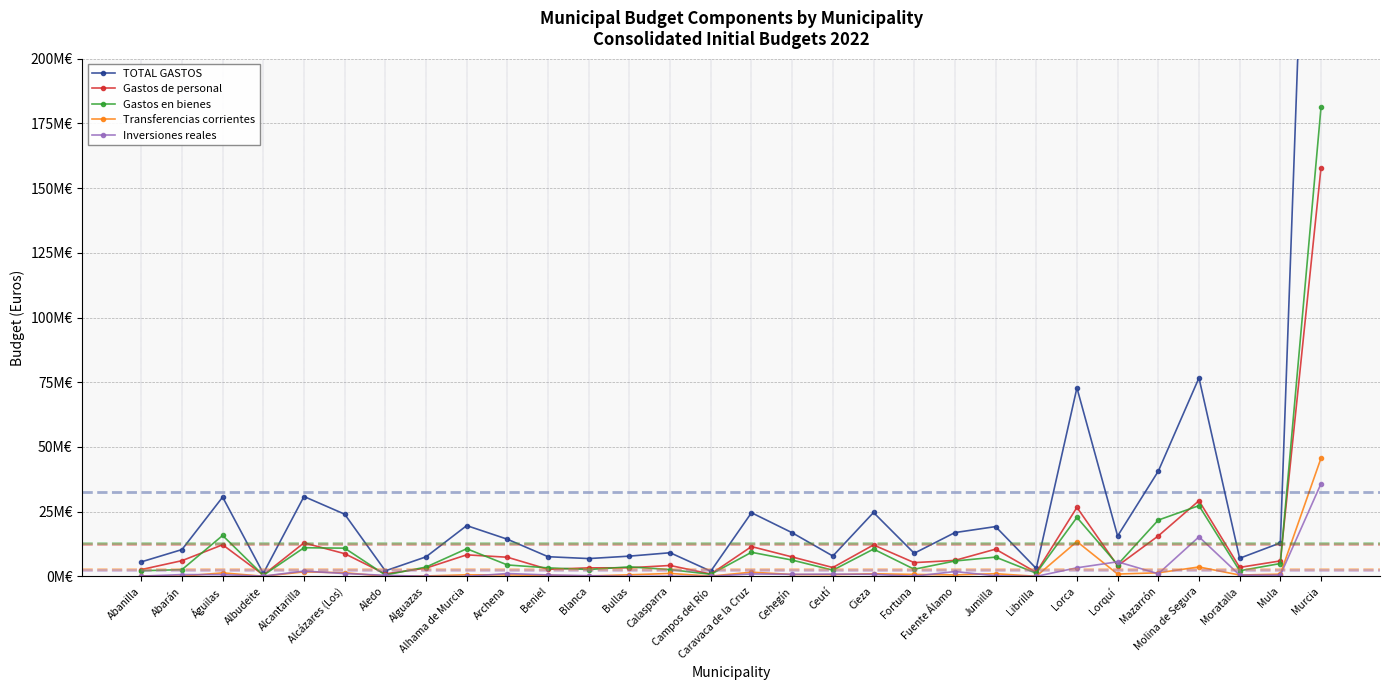

Is it true that Gastos en bienes equals 17190331.0 at Alhama de Murcia?

False